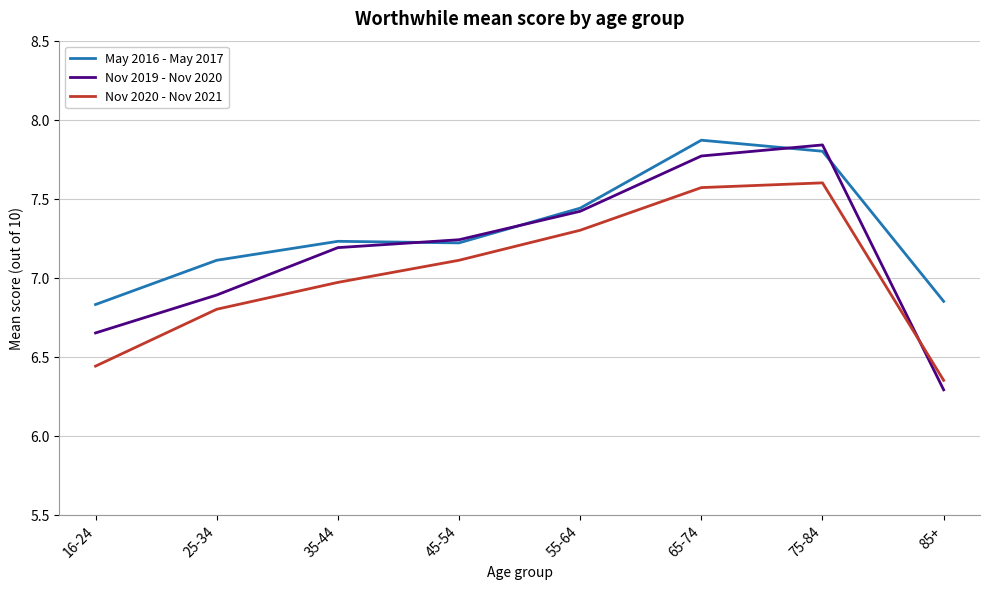

Which label corresponds to the smallest value in the chart?

85+